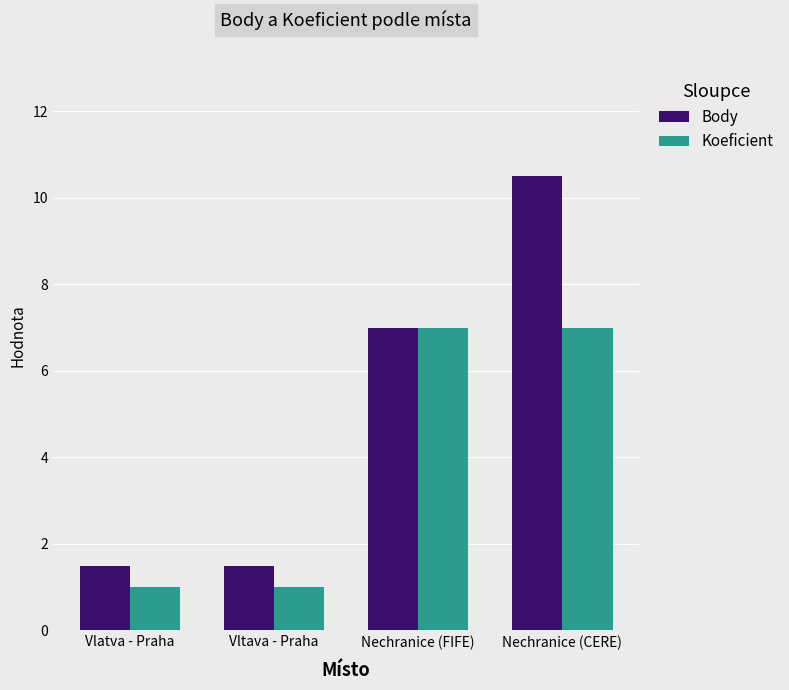

The Koeficient series shows 1.0 at Vltava - Praha. True or false?

True